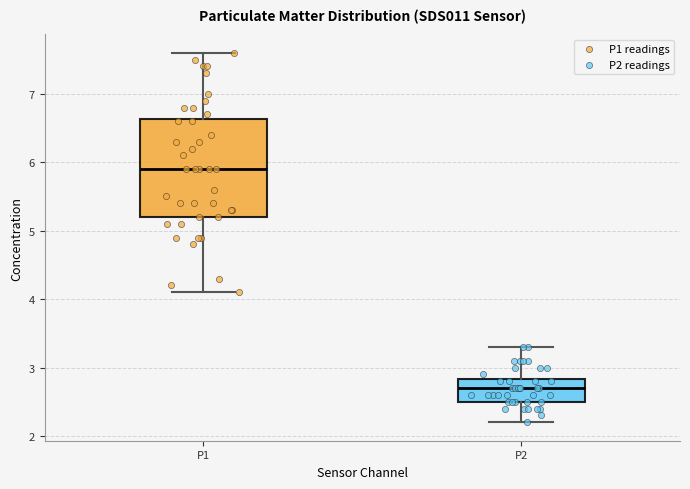

Reading left to right, transcribe this box plot: for each box, give where its median line is, the range the box spans, and where its two whiskers end, as read against the y-axis. The values are not printed on the chart, so give them approximately, as read against the axis.

P1: median 5.9, box 5.2 to 6.6, whiskers 4.1 to 7.6
P2: median 2.7, box 2.5 to 2.8, whiskers 2.2 to 3.3